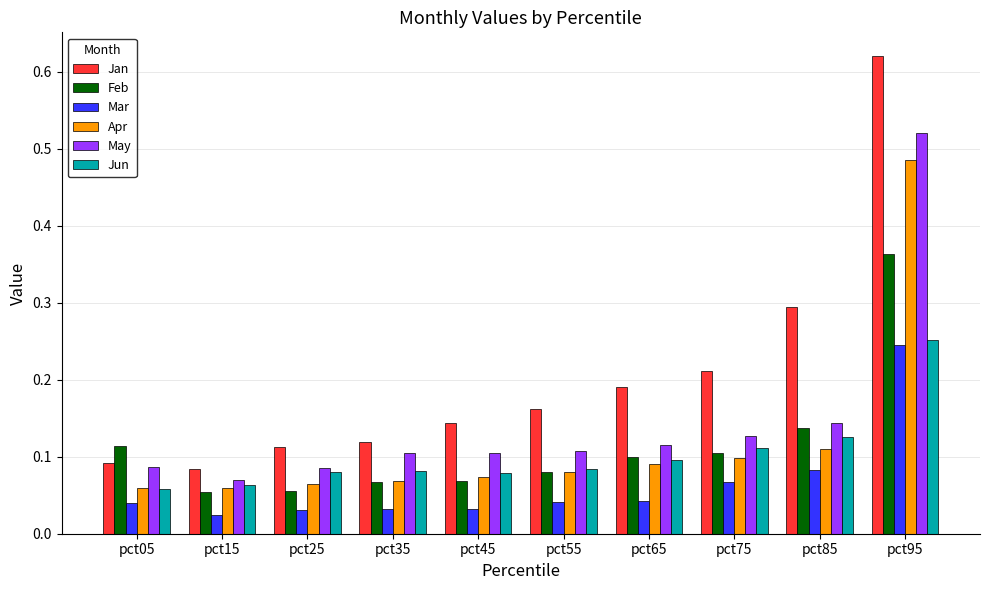

Which category has the highest value in the Jan series?

pct95